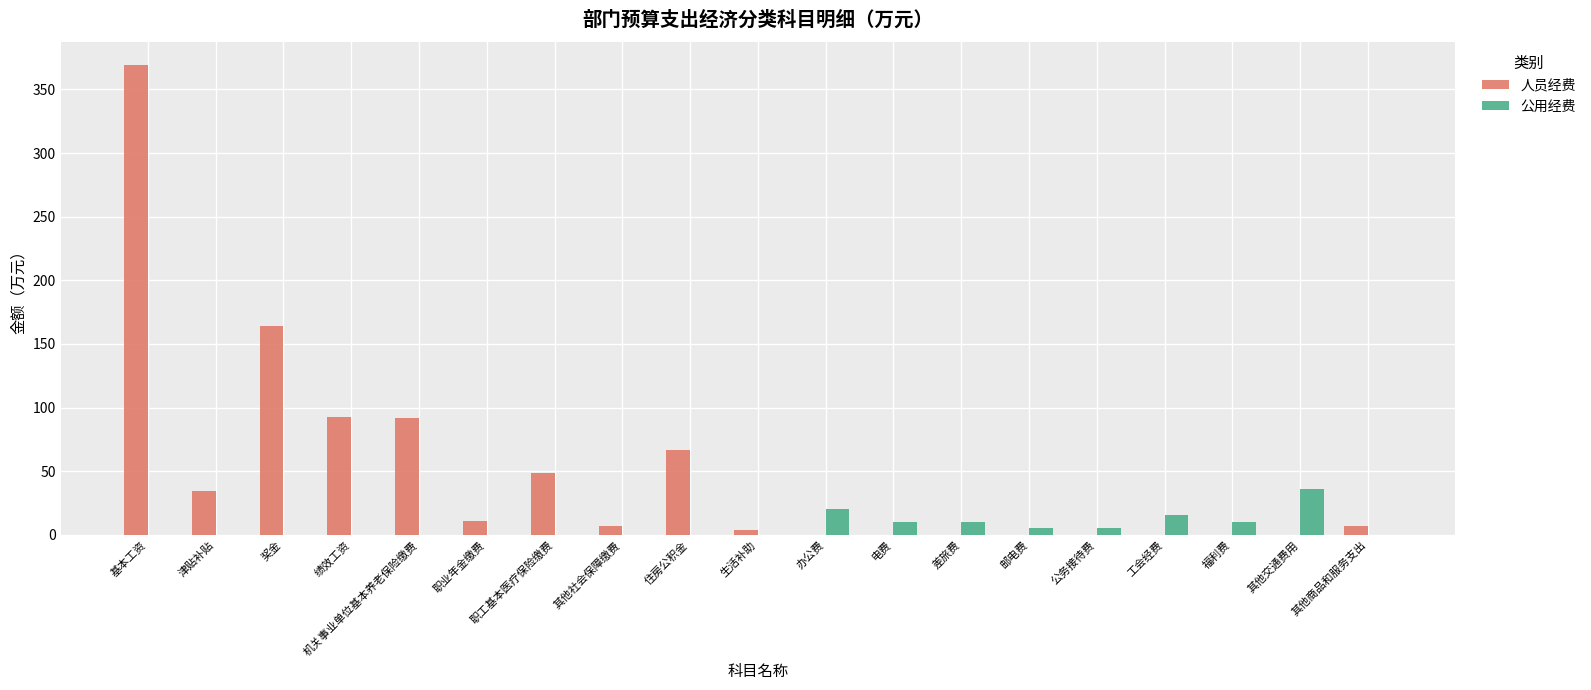

Which series has the largest range (max minus min)?

人员经费